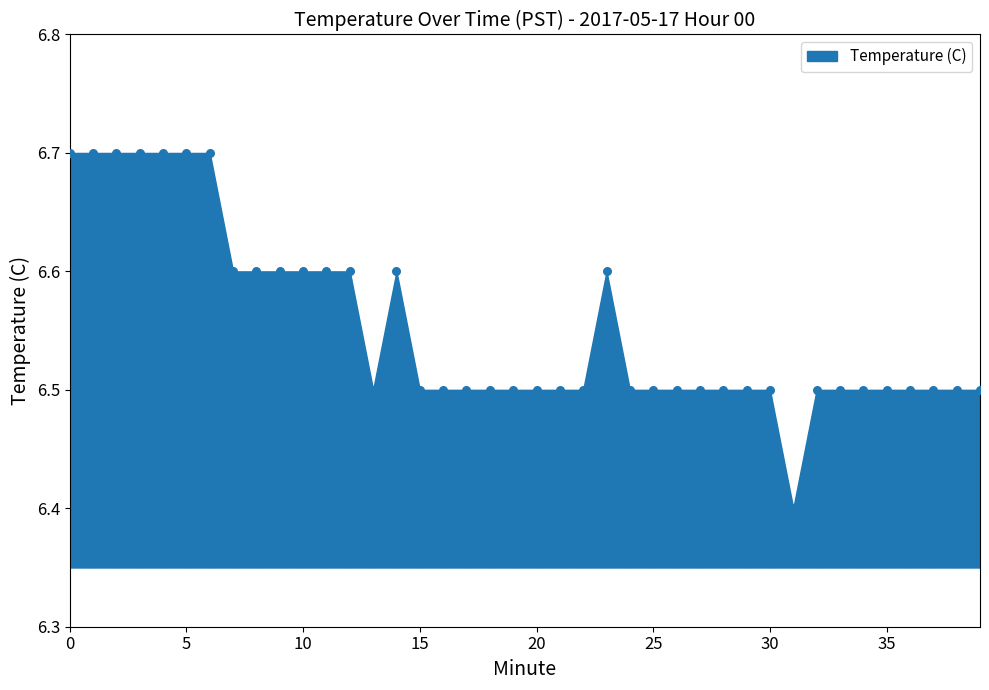

What is the range of Y values (max minus min)?

0.3